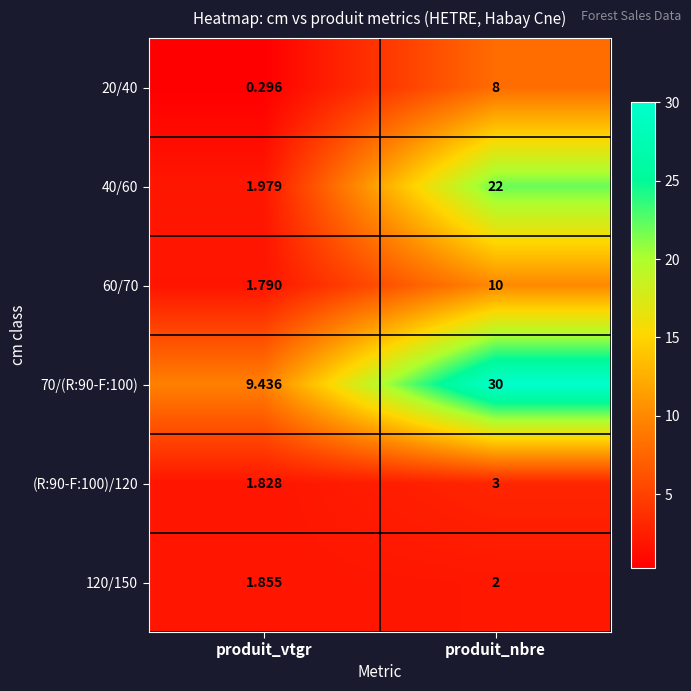

At which category does the chart reach its minimum across all series?

produit_vtgr